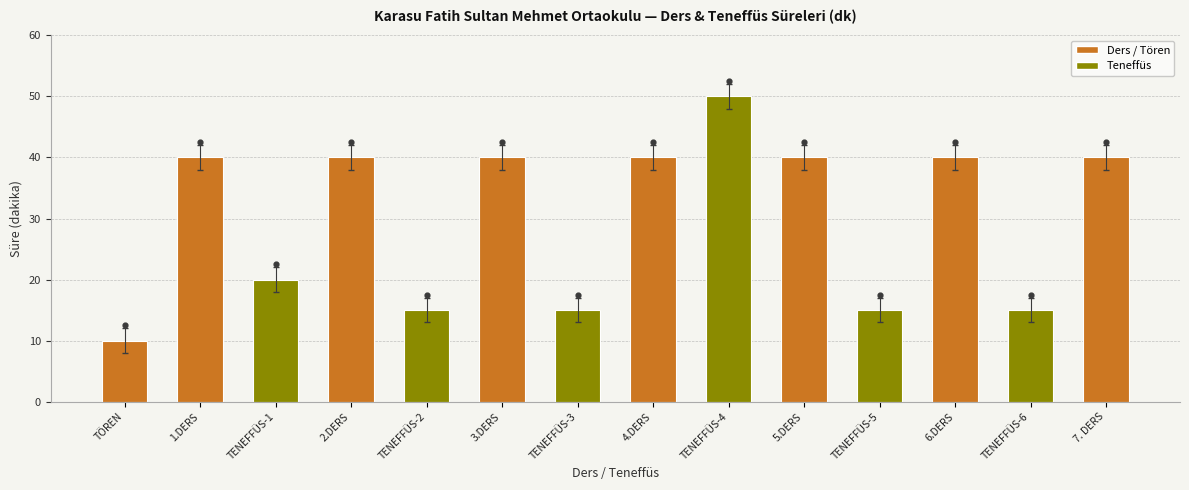

What is the change in value from TÖREN to TENEFFÜS-6?

+5